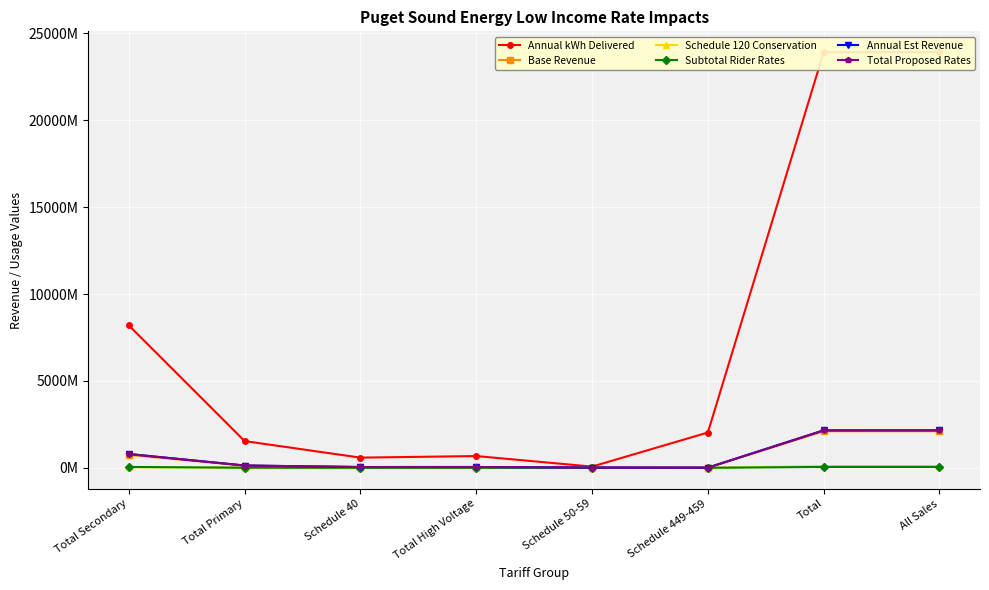

What is the label of the 6th point from the left?

Schedule 449-459